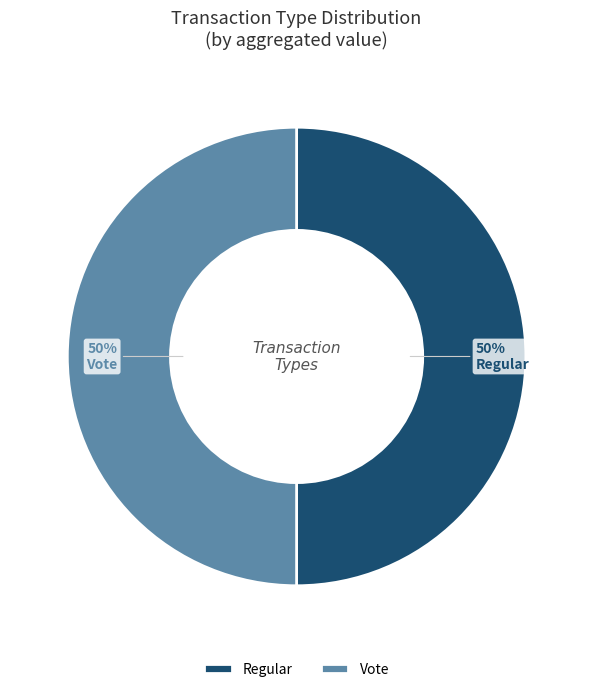

What percentage is the Vote slice, to the nearest percent?

50%